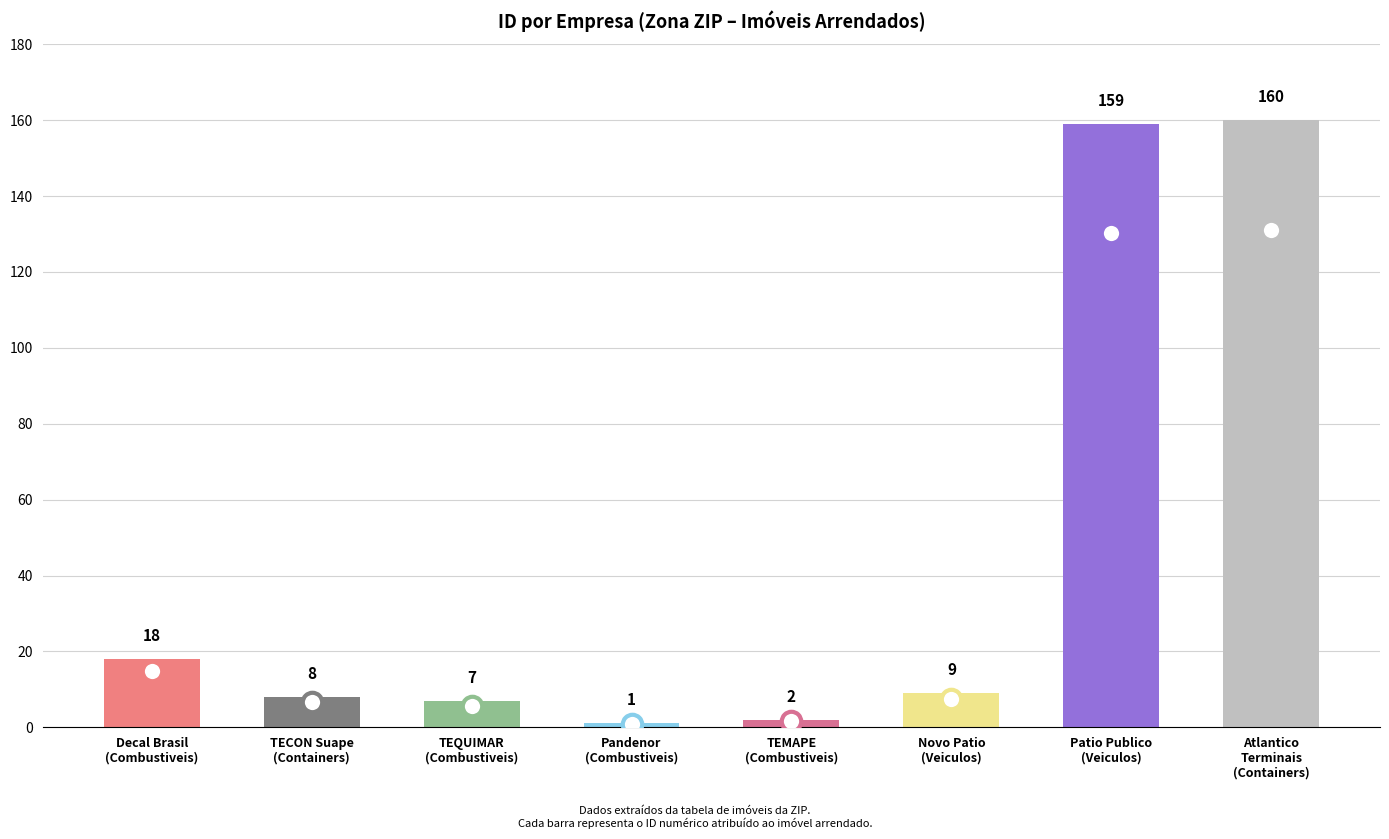

What position from the right is Patio Publico
(Veiculos)?

2